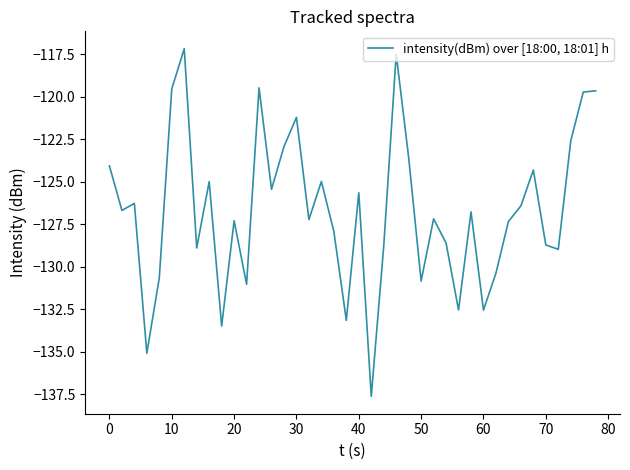

What is the difference between the maximum and minimum values?

20.4